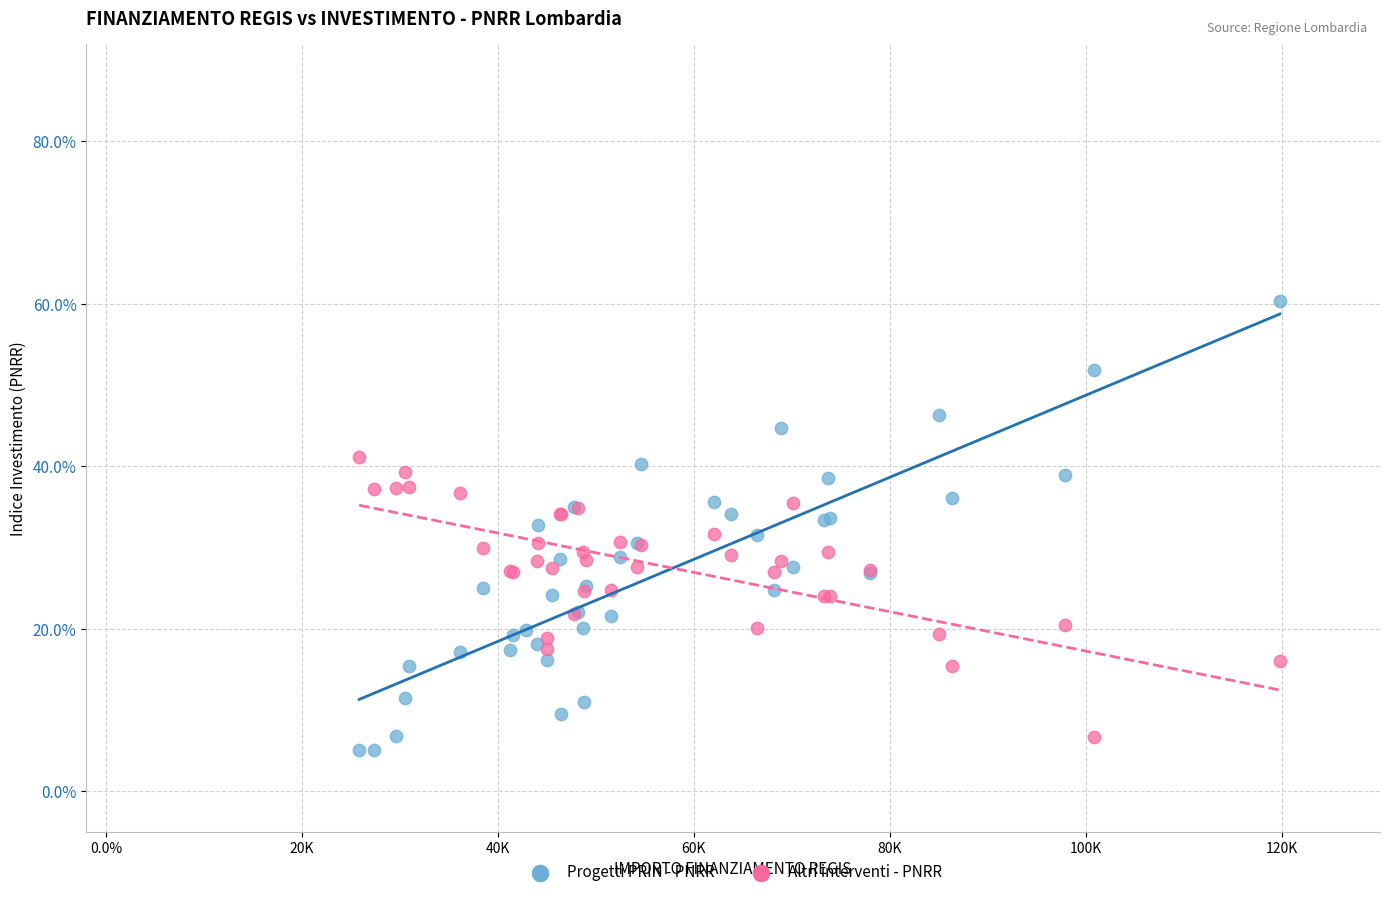

What are all the series names shown in the legend?

Progetti PRIN - PNRR, Altri interventi - PNRR